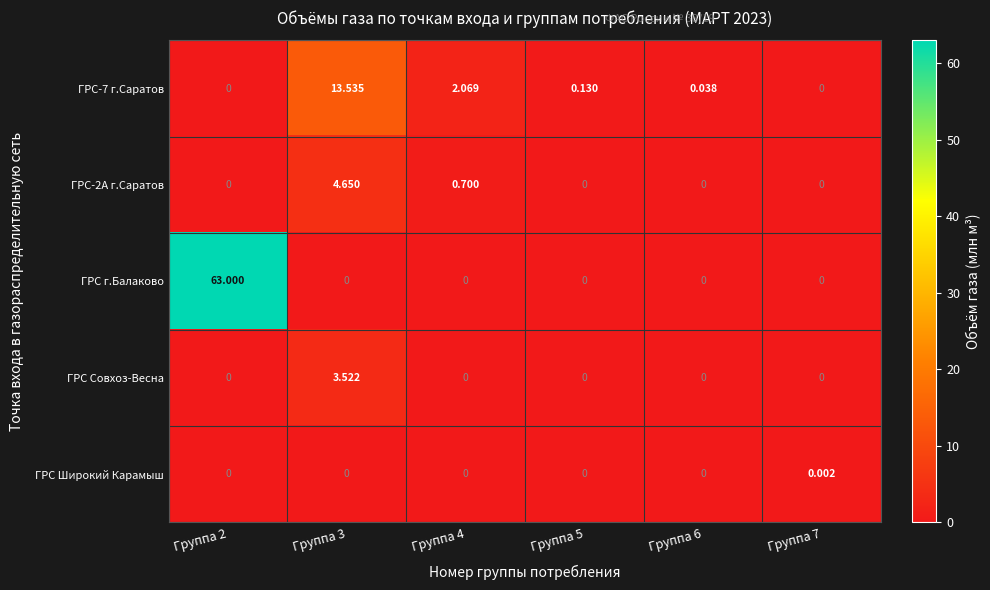

At which category is the sum across all series the highest?

Группа 2